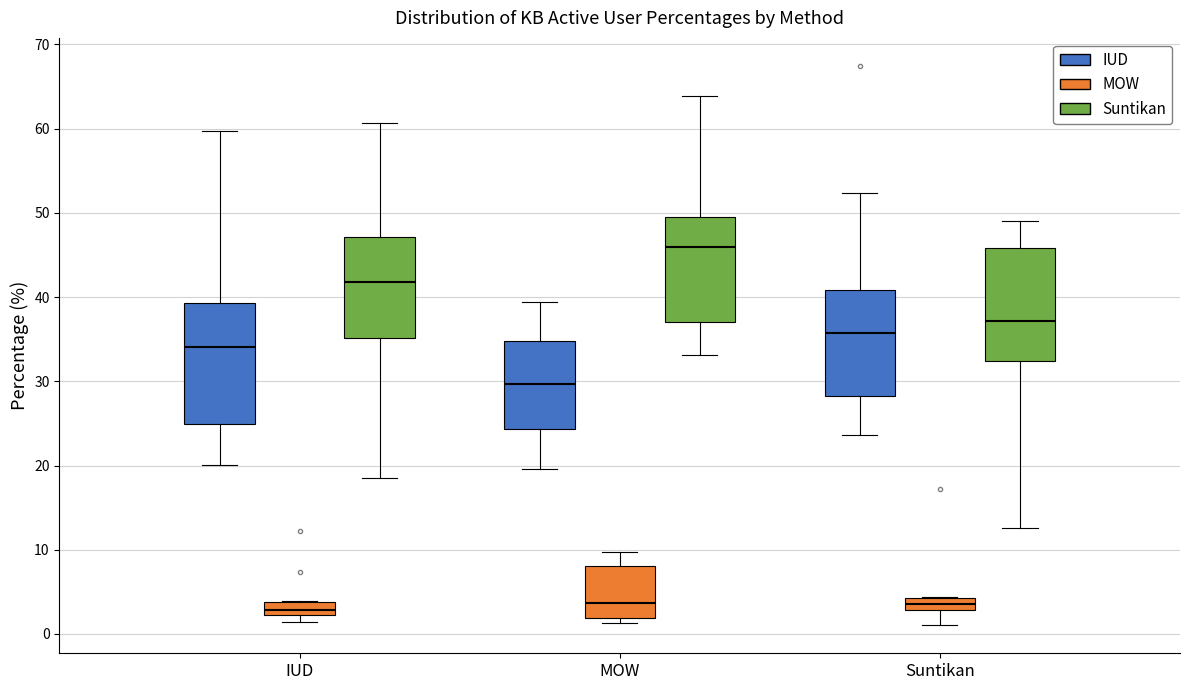

Where is the lower edge of the box for IUD (MOW) on the y-axis? The values are not printed on the chart, so give them approximately, as read against the axis.

2